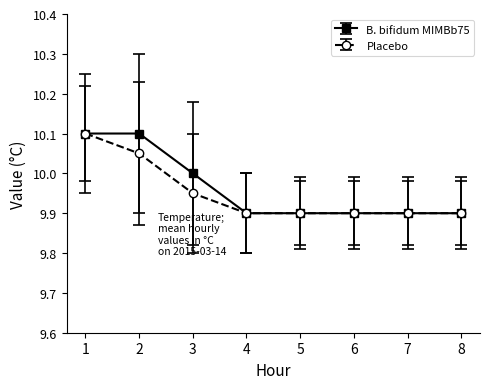

The Placebo series shows 10.1 at 1. True or false?

True